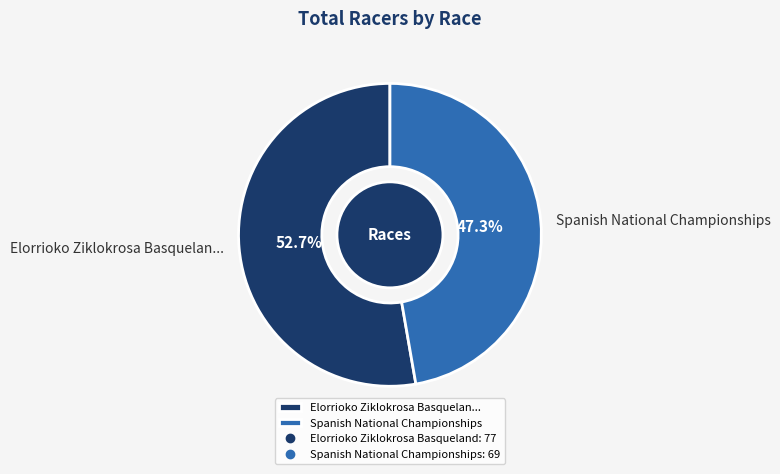

To the nearest percent, what percentage of the pie is Spanish National Championships?

47%